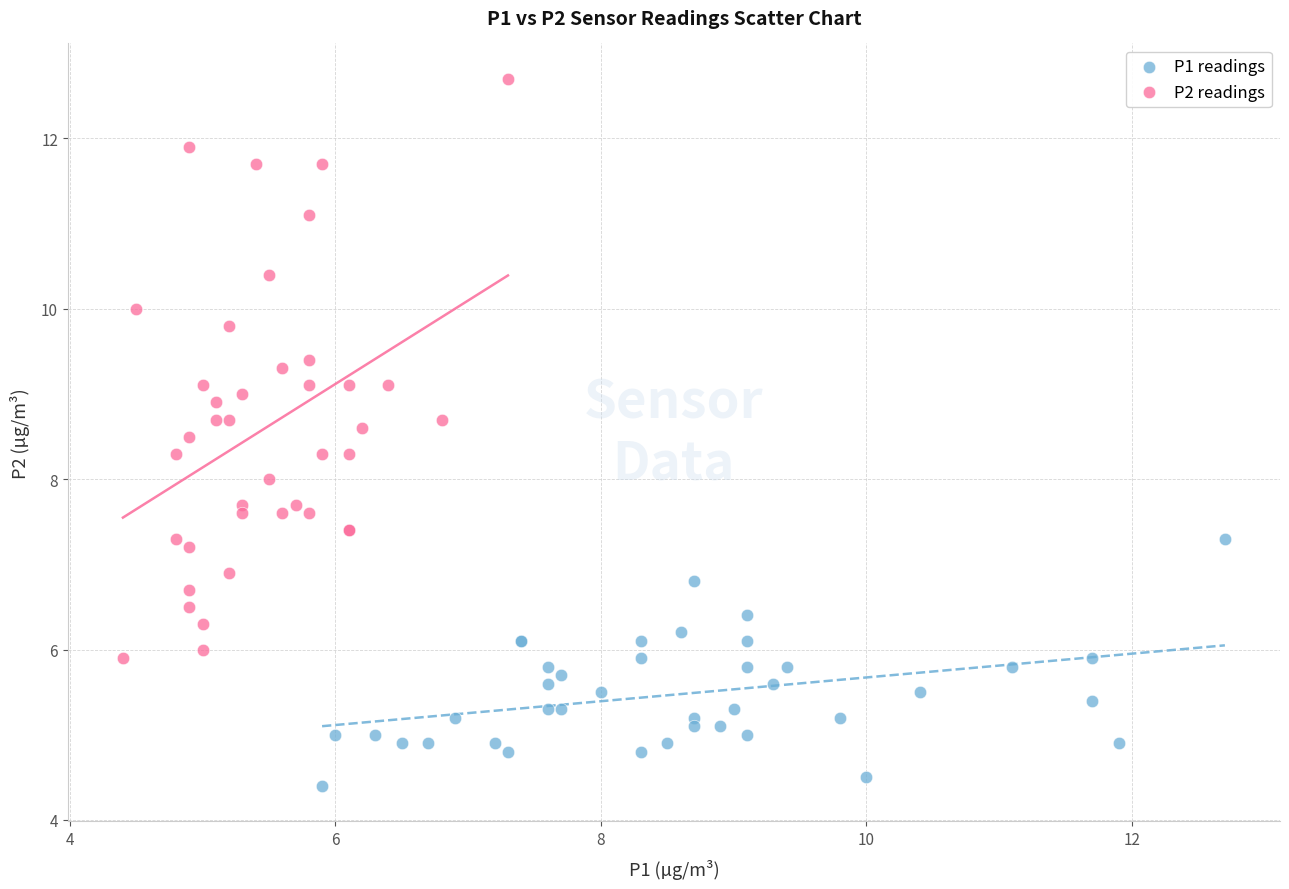

Which series reaches the minimum Y coordinate?

P1 readings